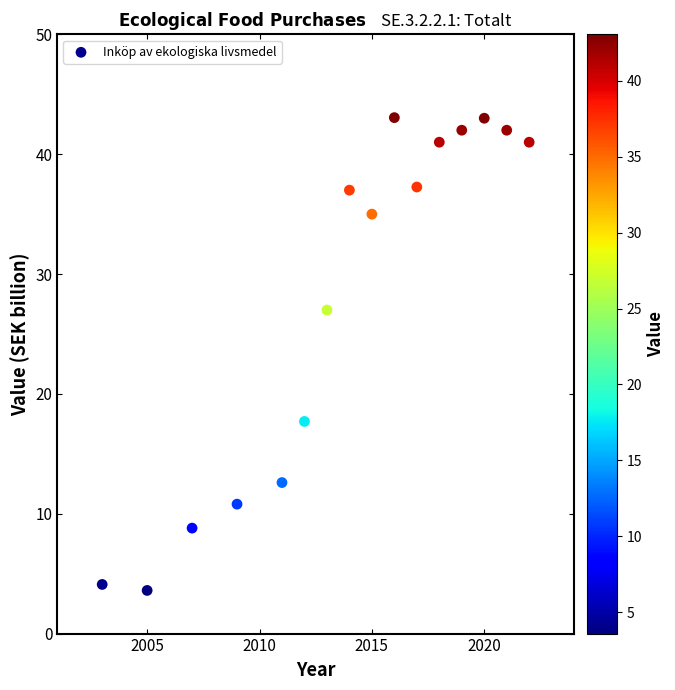

What Y value in the scatter plot is closest to 23?

27.0